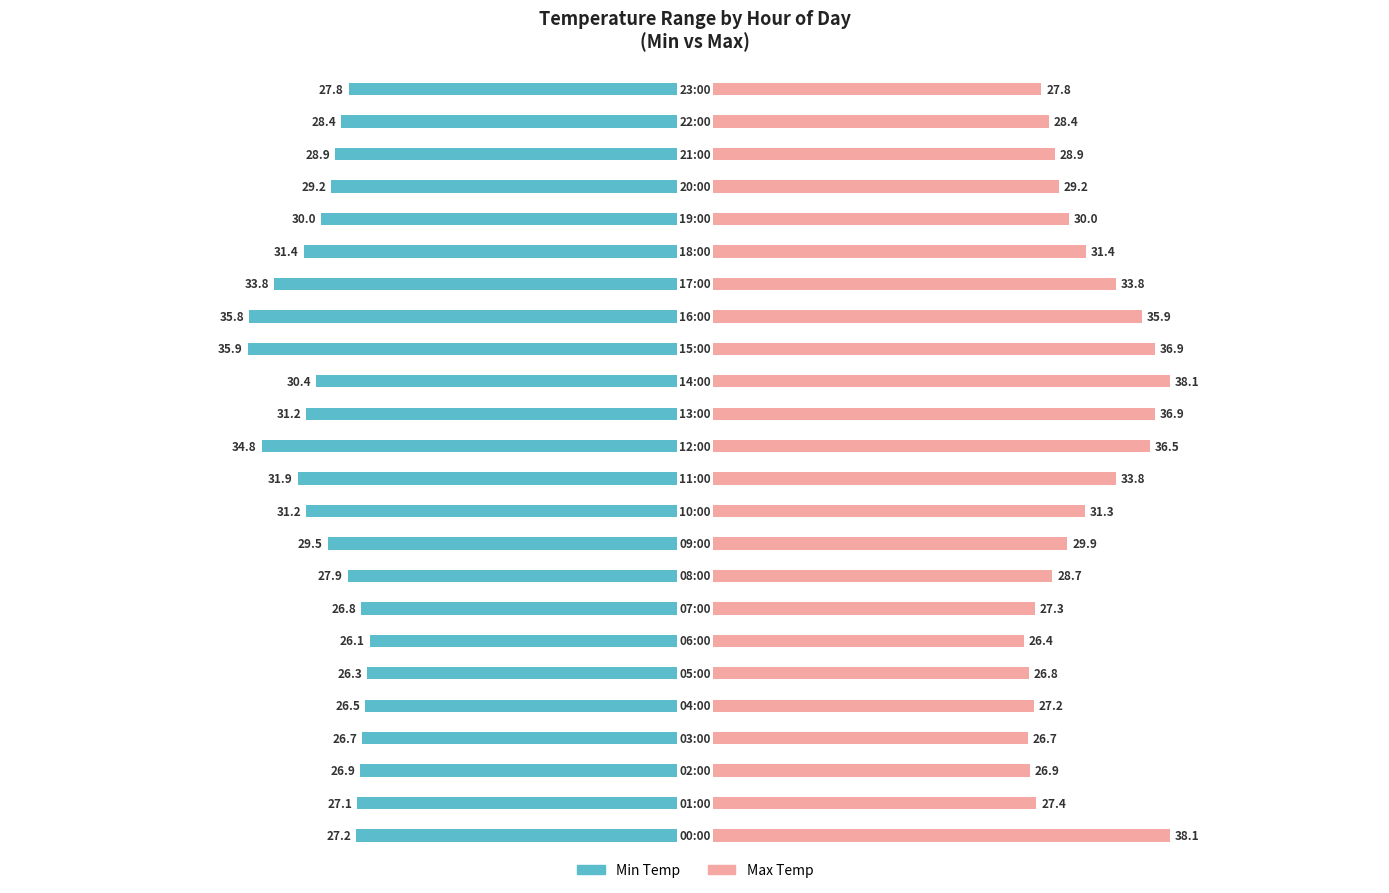

At how many categories does at least one series exceed -35?

24